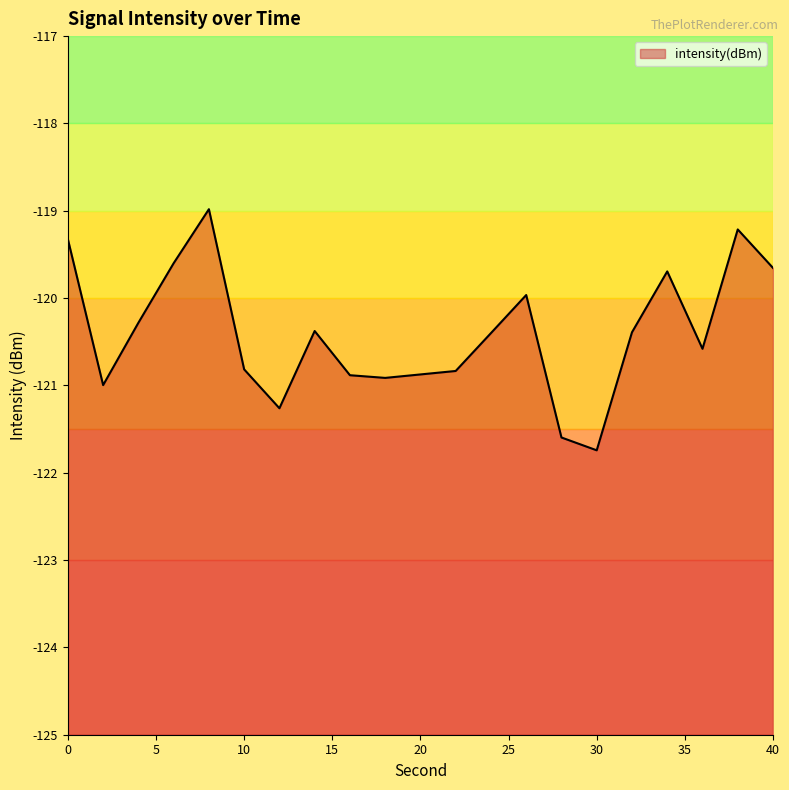

How many data points are less than -120?

13